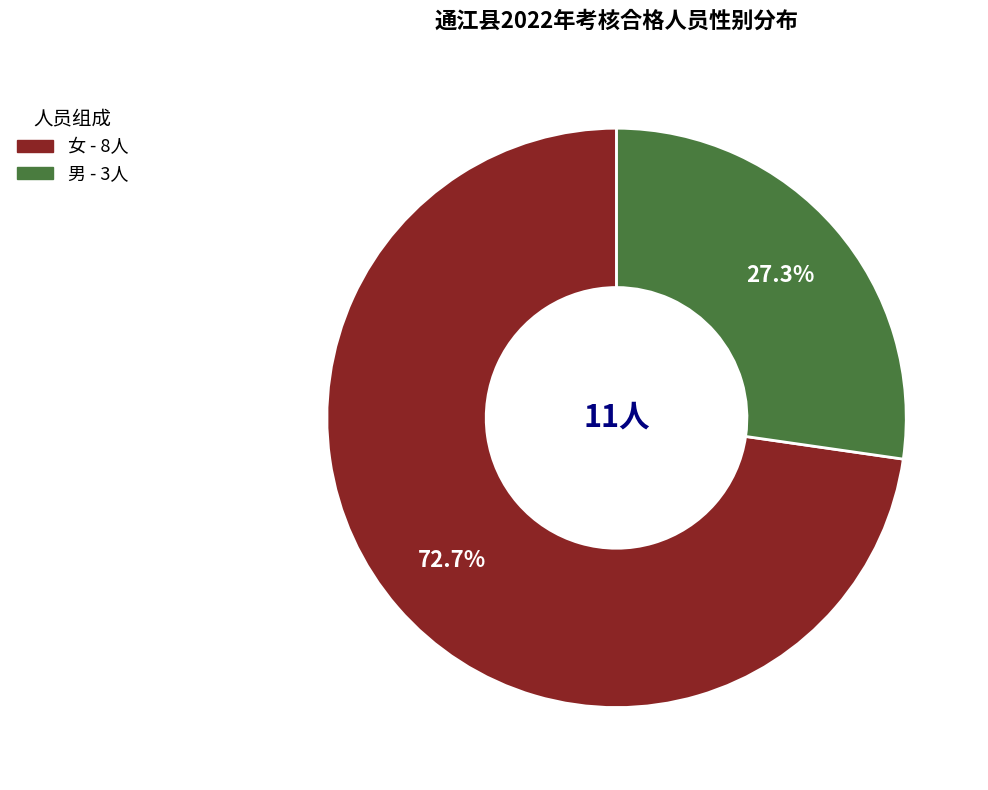

What is the ratio of the value at 女 to the value at 男?

2.7